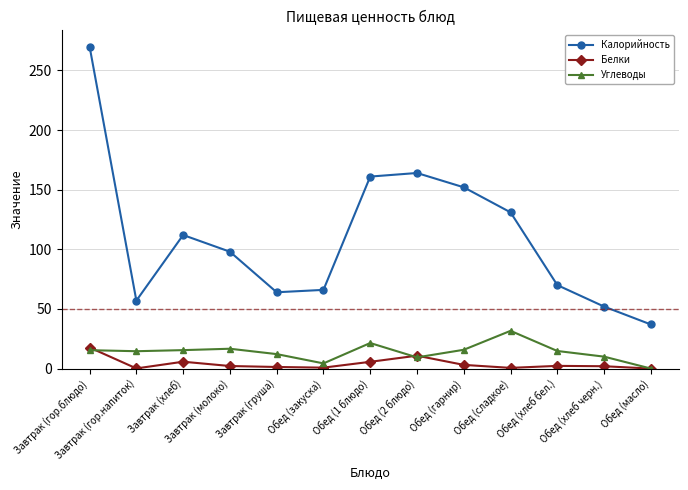

At which category does the chart reach its peak across all series?

Завтрак (гор.блюдо)